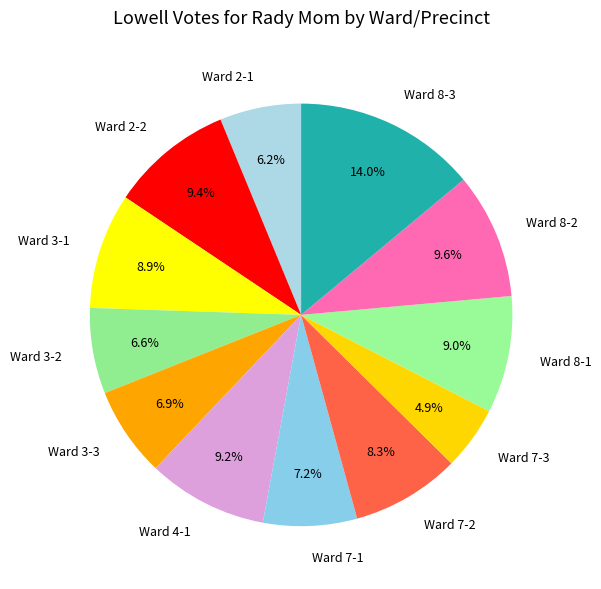

Which category has the biggest portion of the pie?

Ward 8-3